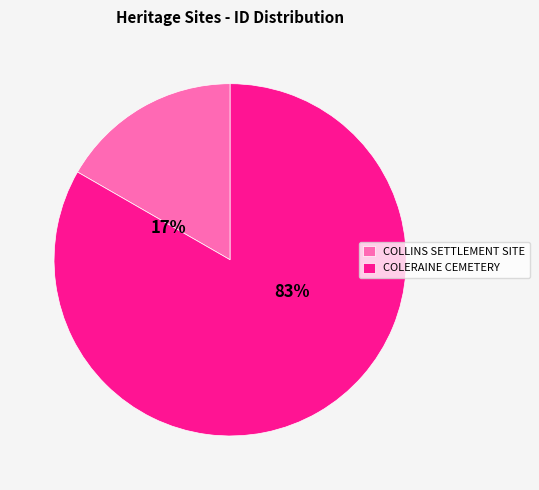

Between COLERAINE CEMETERY and COLLINS SETTLEMENT SITE, which is larger?

COLERAINE CEMETERY